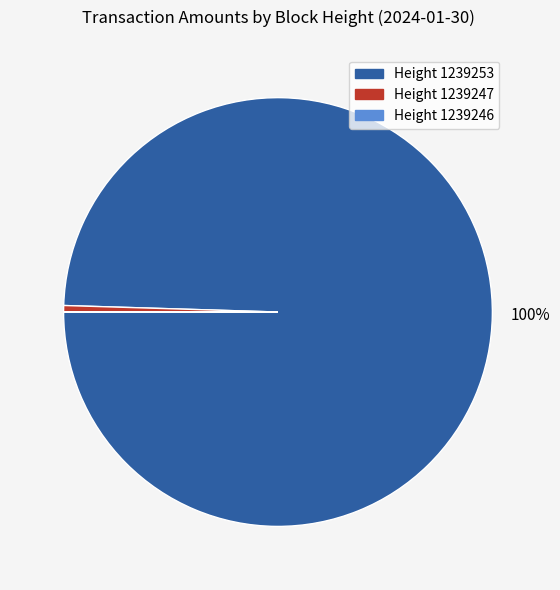

To the nearest percent, what is the average slice percentage?

33%